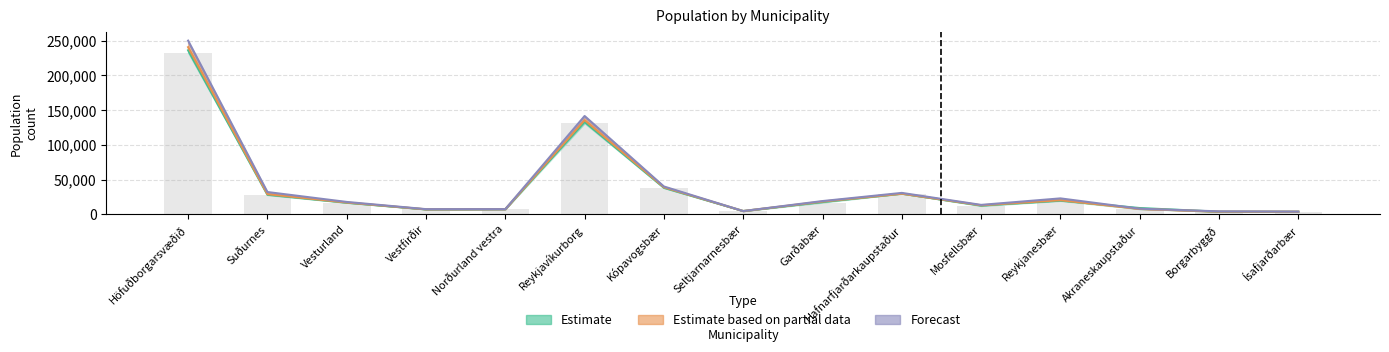

What is the total value across all series at Garðabær?

72087